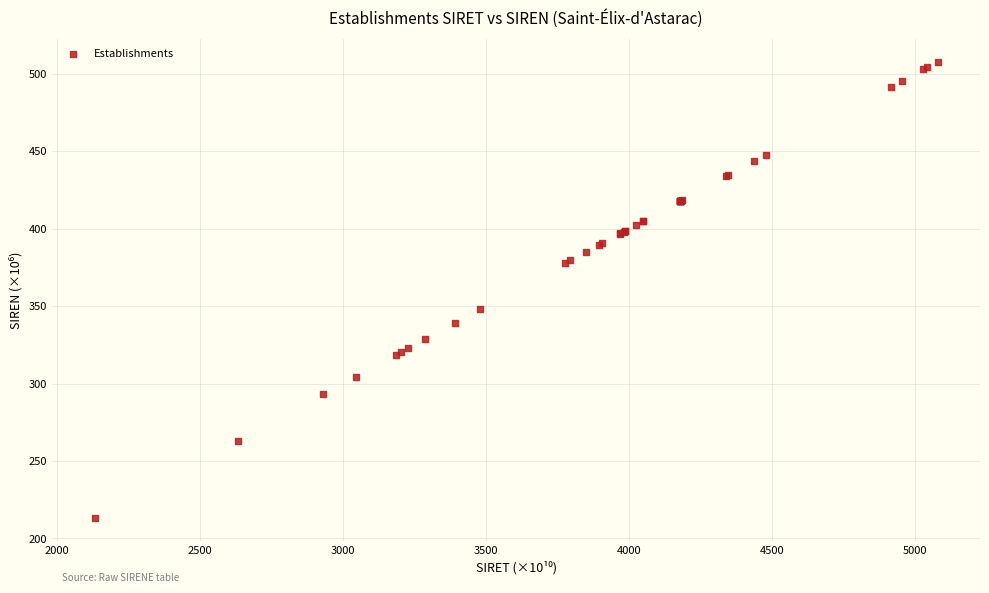

What Y value in the scatter plot is closest to 360?

347.9